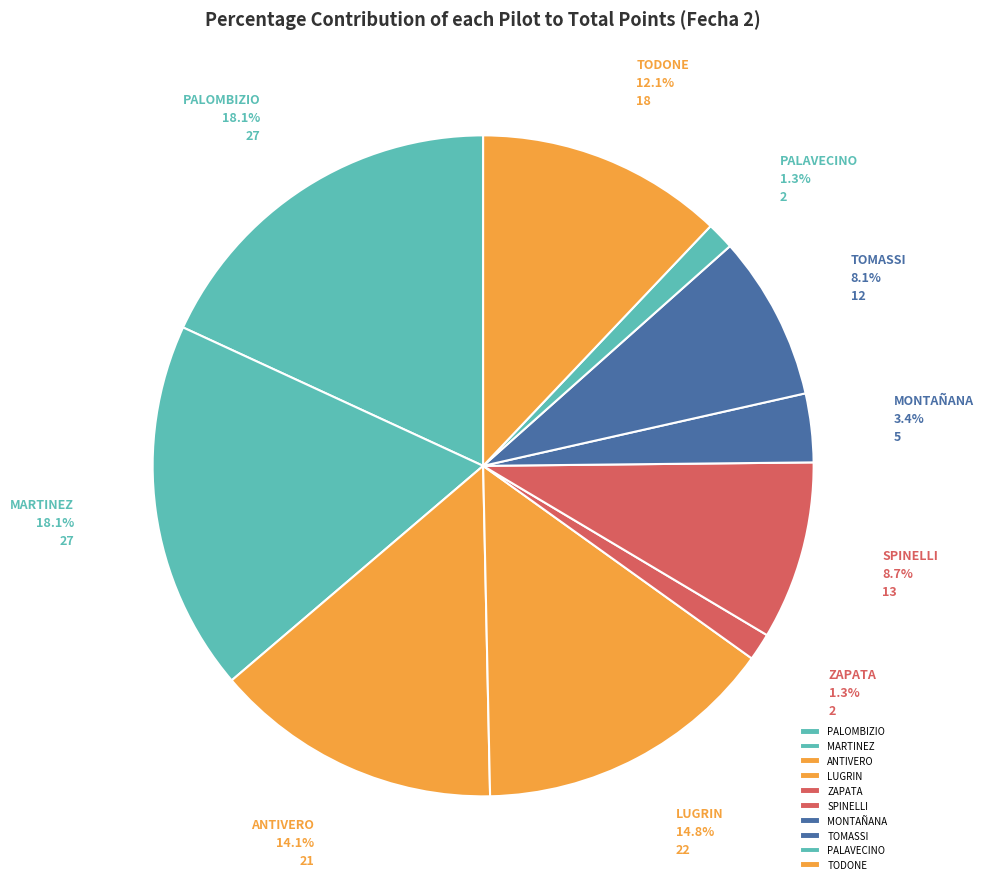

How many slices are in this pie chart?

10